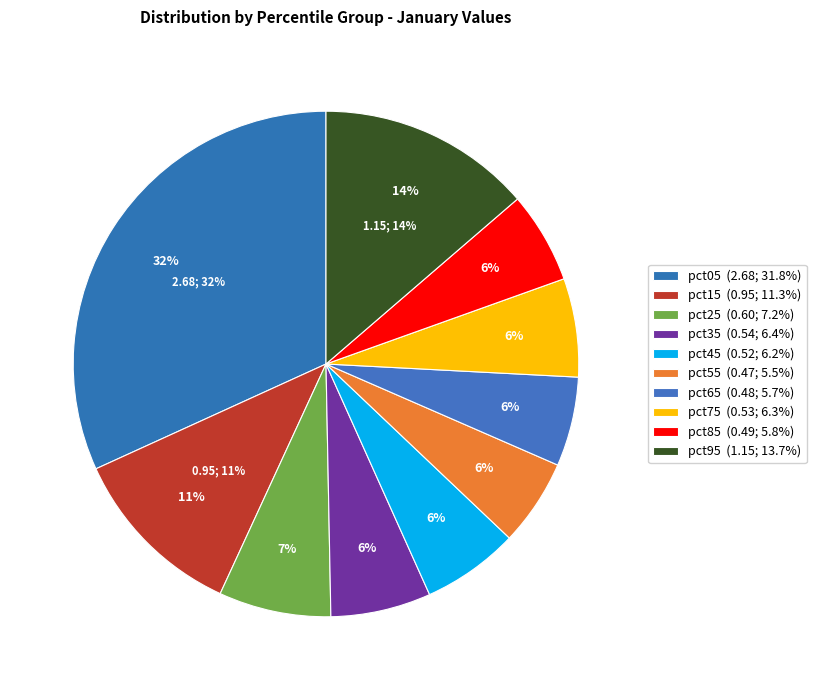

What percentage is the pct45 slice, to the nearest percent?

6%